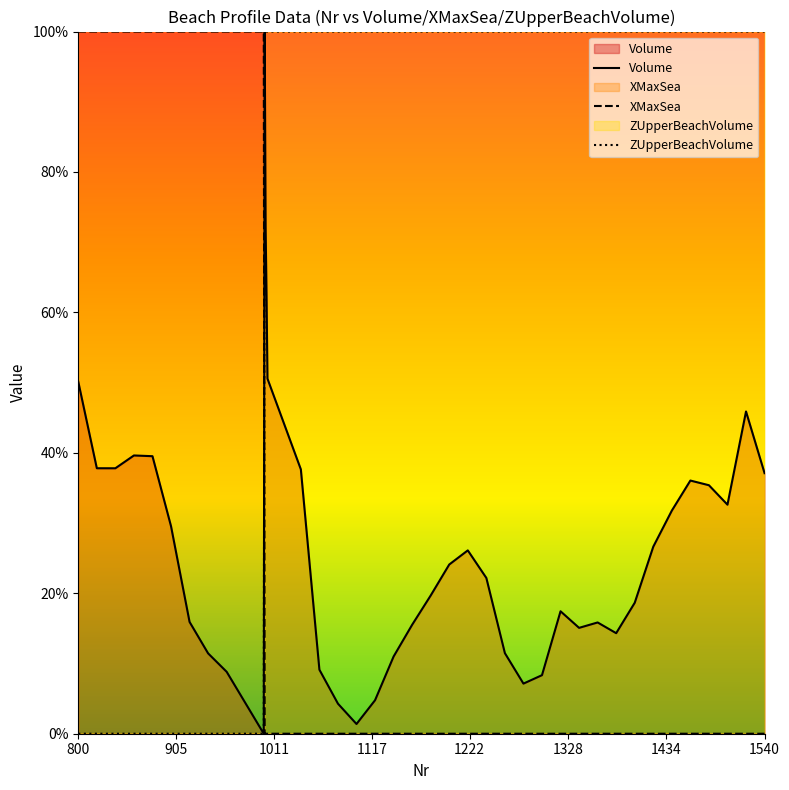

Which series has the largest total across all categories?

ZUpperBeachVolume